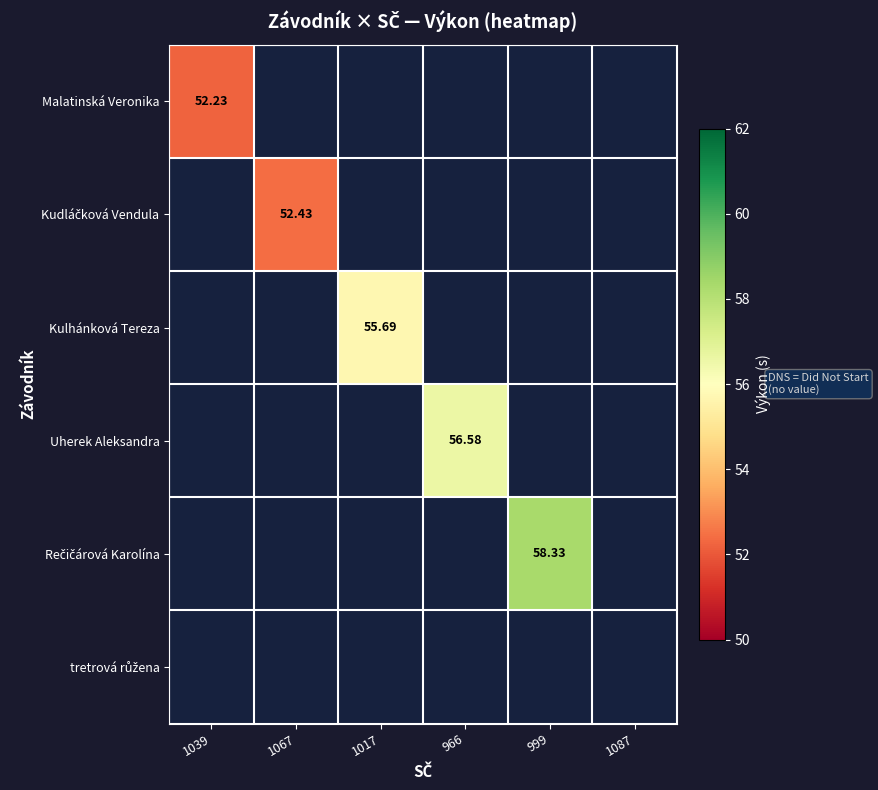

What is the highest value of the Malatinská Veronika series?

52.2